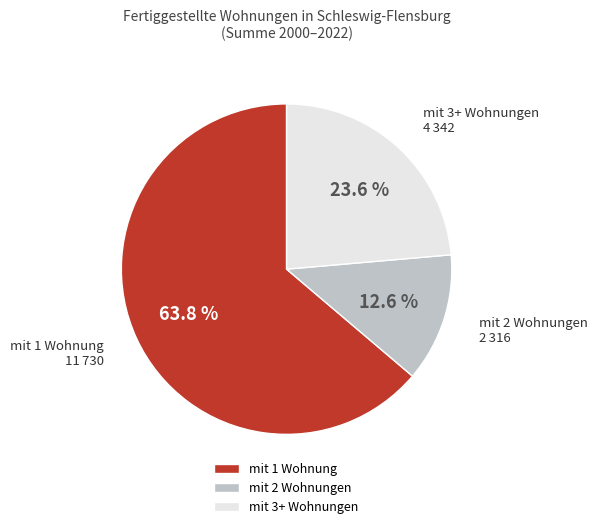

Count the number of slices in the pie.

3